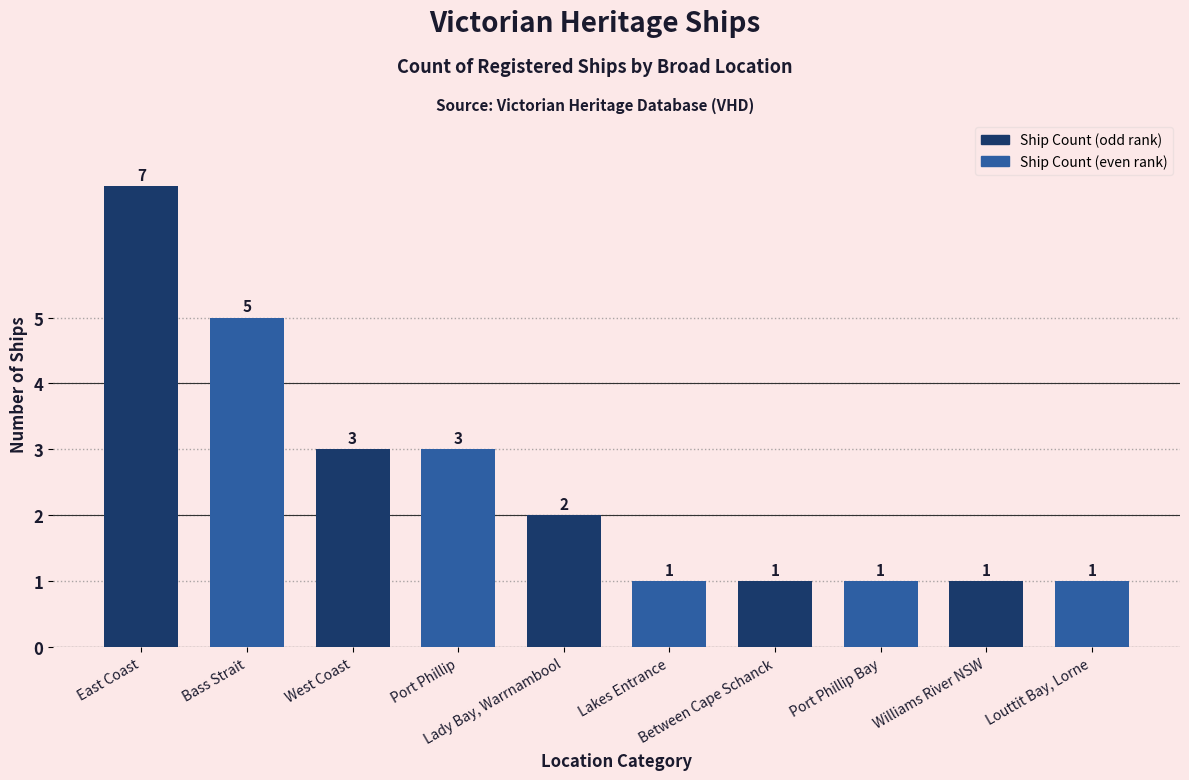

What is the difference between the second highest and second lowest values?

4